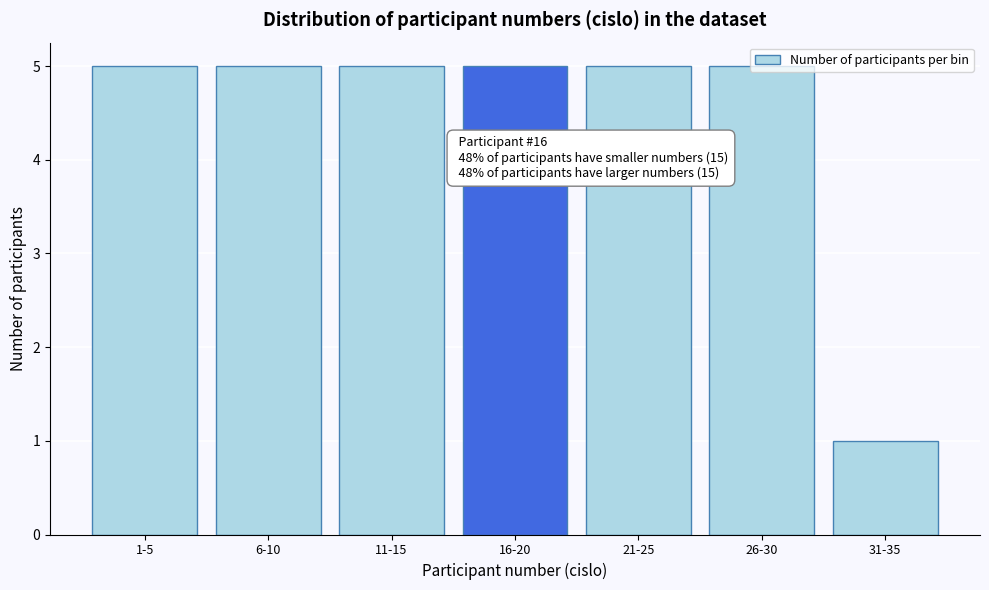

What is the greatest value displayed?

5